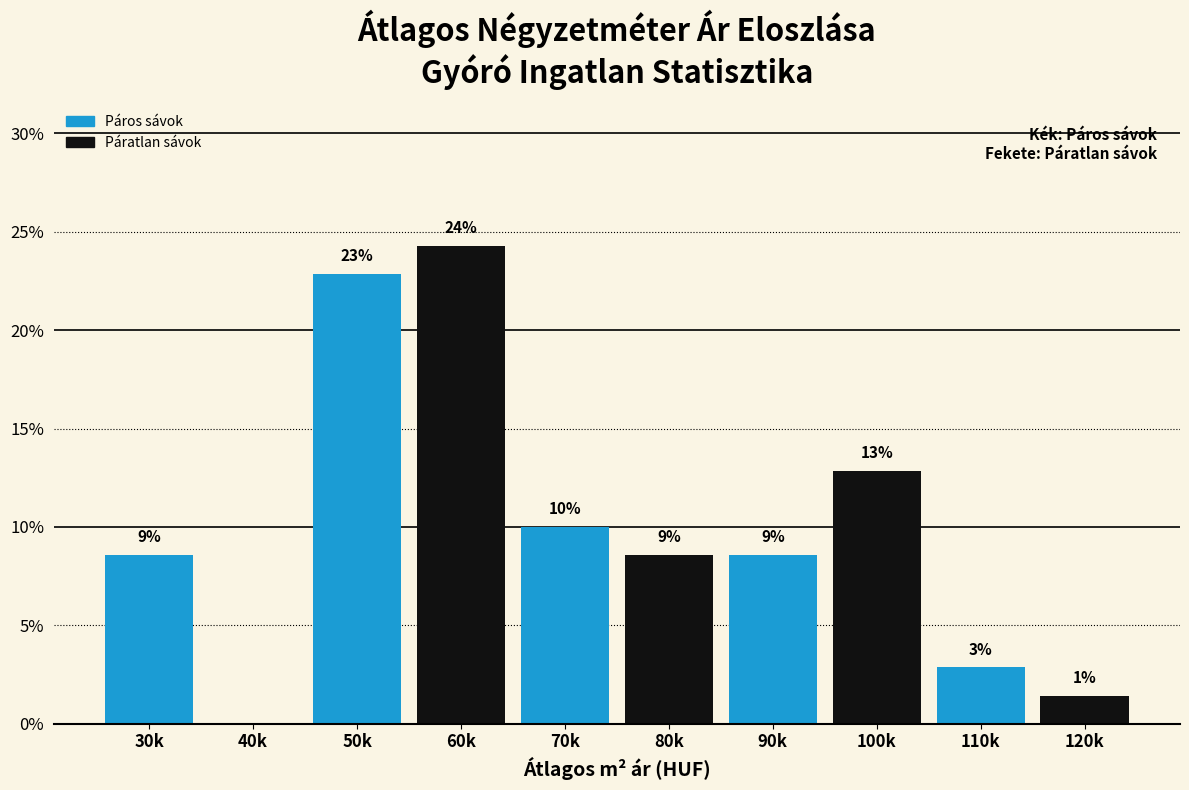

Are the bars horizontal?

No